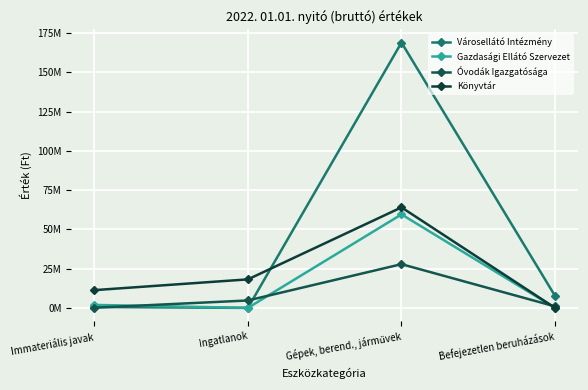

True or false: Városellátó Intézmény and Gazdasági Ellátó Szervezet intersect in this chart.

False